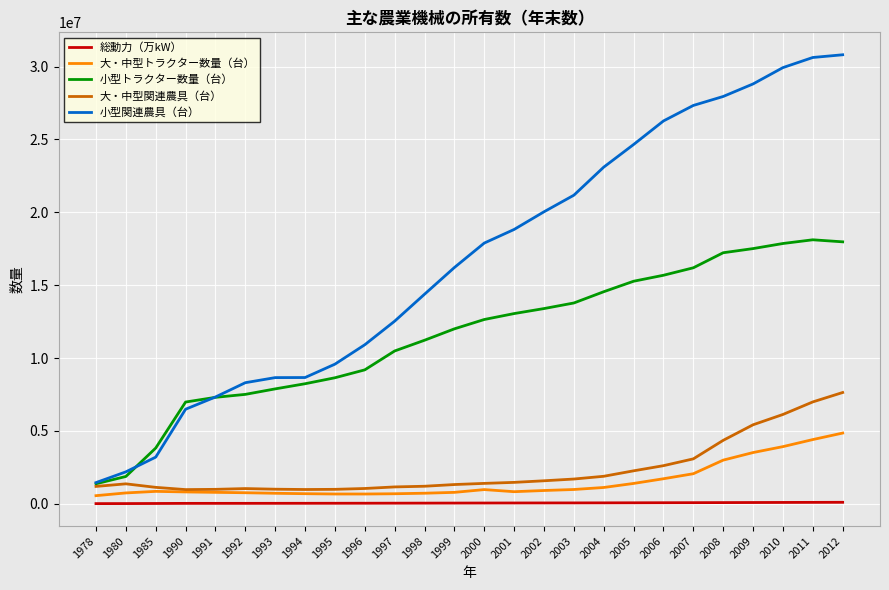

What is the spread (max minus min) of values at 1978?

1442250.1